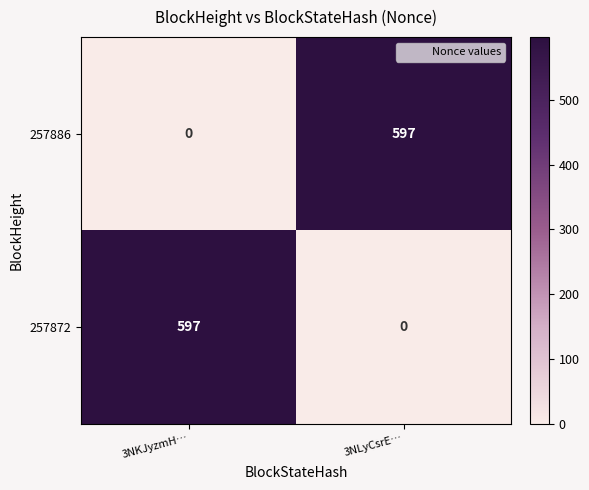

What is the difference between the maximum and minimum values in the 257872 series?

597